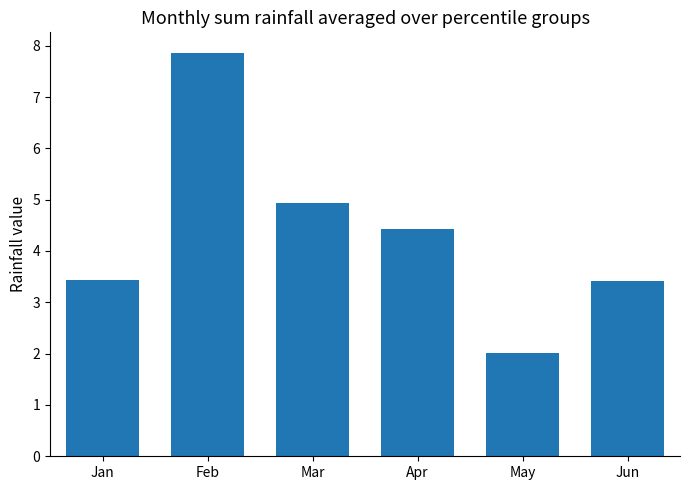

Are the bars grouped side by side (vs. stacked)?

No